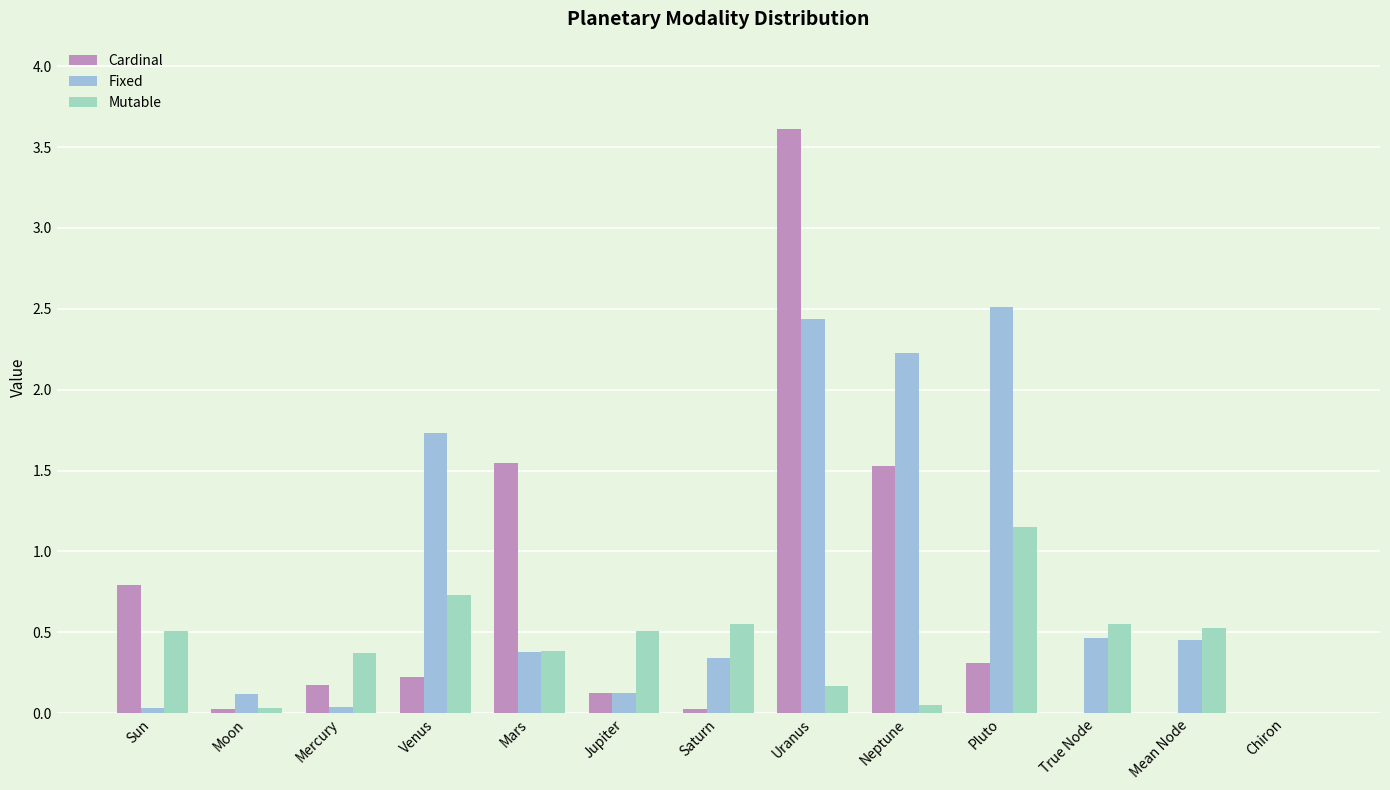

The value of Cardinal at Pluto is 0.1. True or false?

False